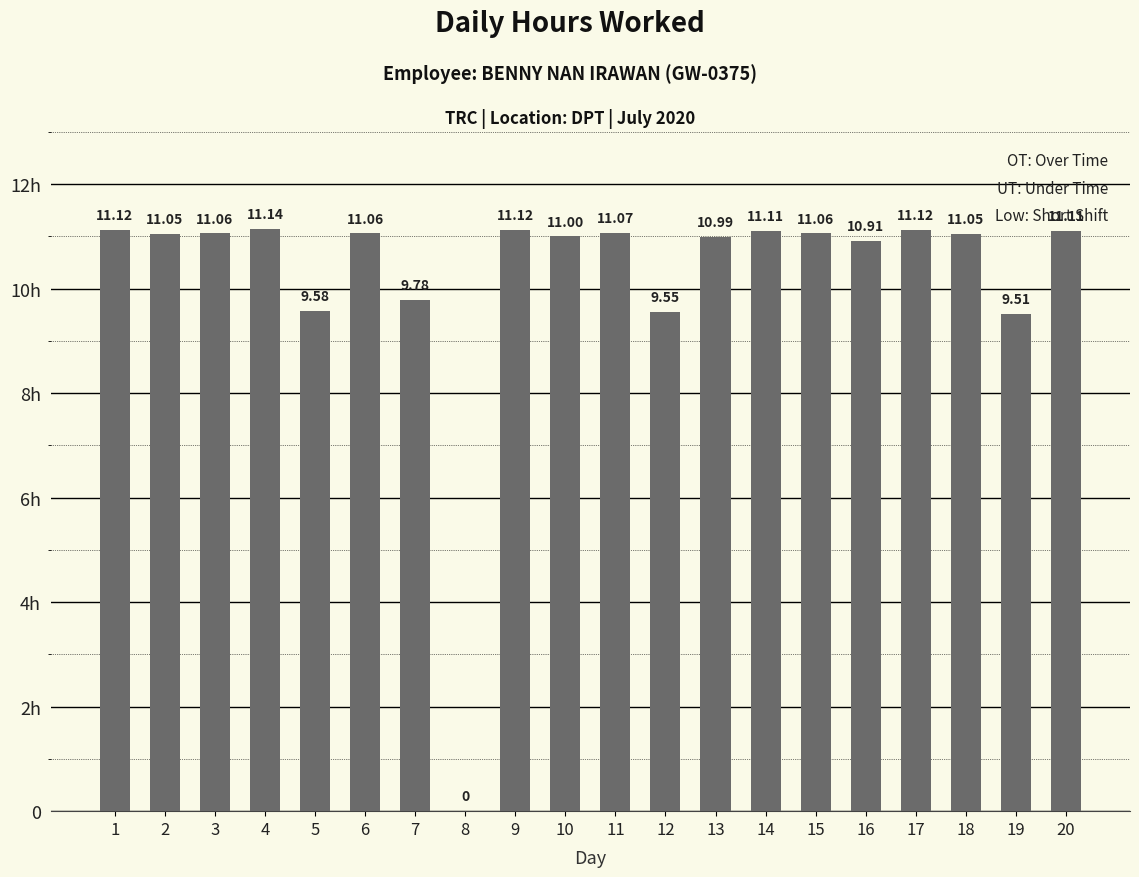

Are the bars horizontal?

No